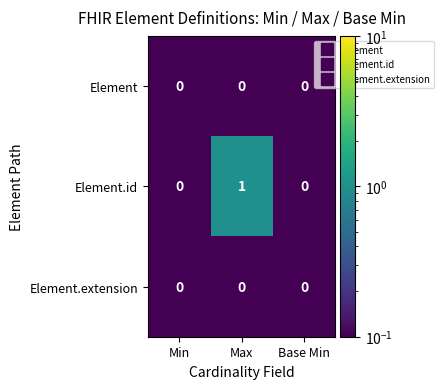

At which category is the sum across all series the highest?

Max